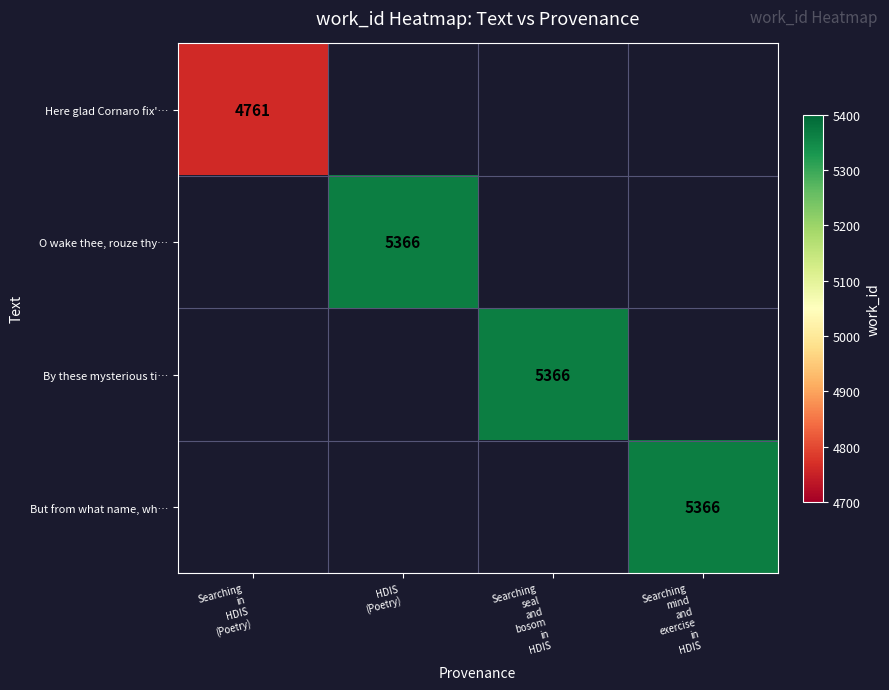

At HDIS (Poetry), list the series in order from largest to smallest.

Here glad Cornaro fix'…, O wake thee, rouze thy…, By these mysterious ti…, But from what name, wh…